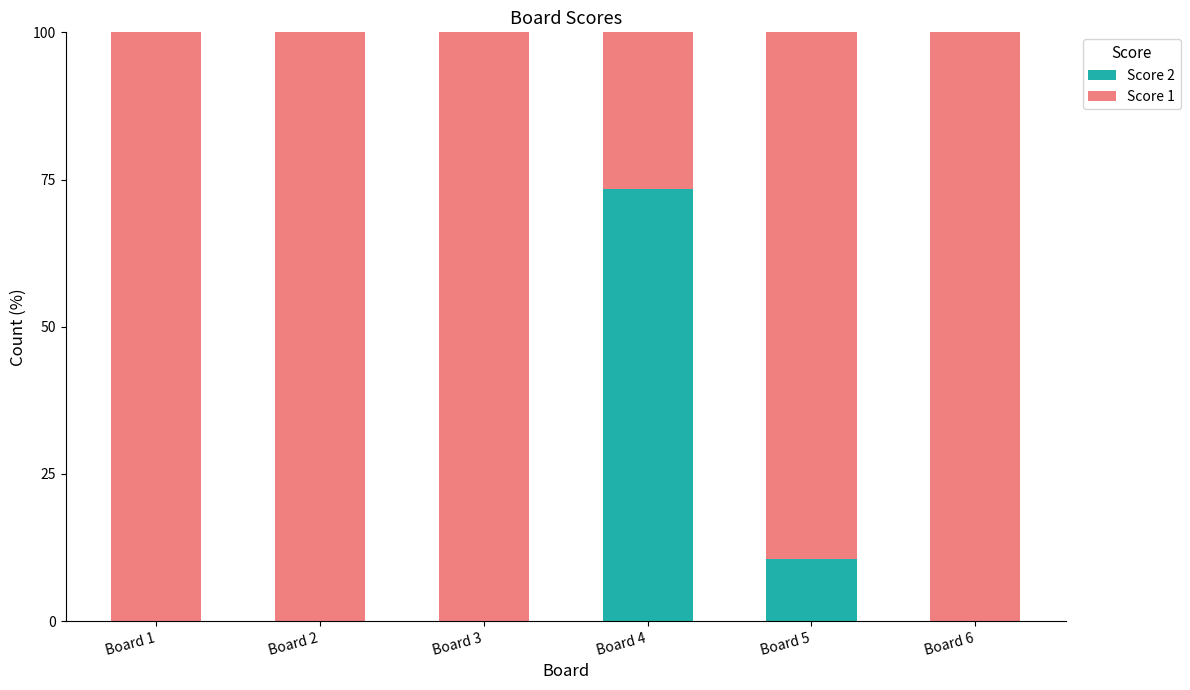

What is the sum of the Score 2 values at Board 3 and Board 5?

10.5